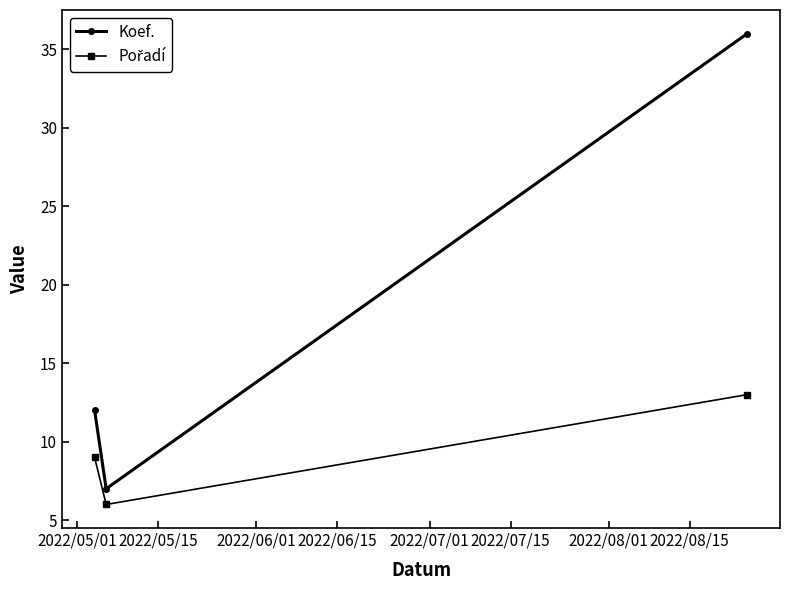

Which series has the largest total across all categories?

Koef.